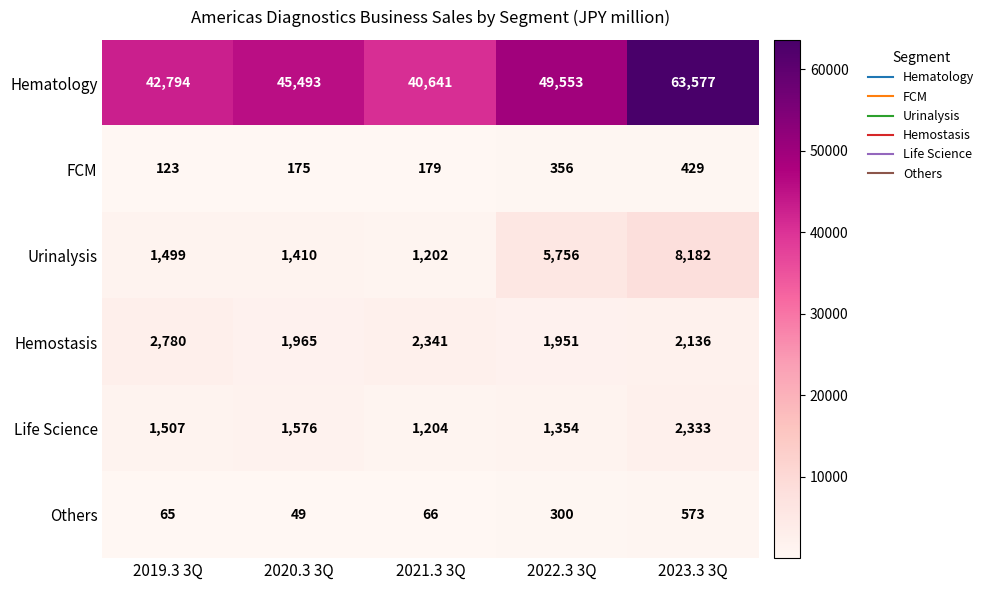

True or false: Hematology has a value of 42794 at 2019.3 3Q.

True